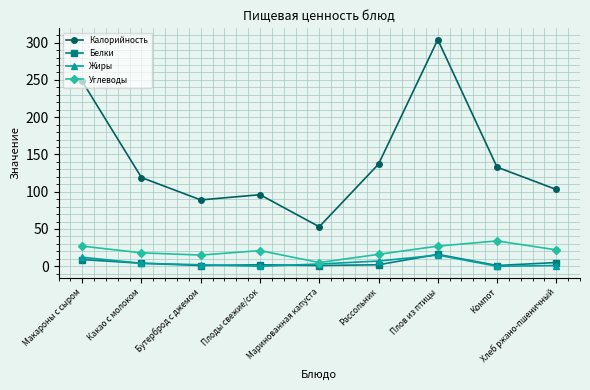

Which series changed the most between Бутерброд с джемом and Рассольник?

Калорийность